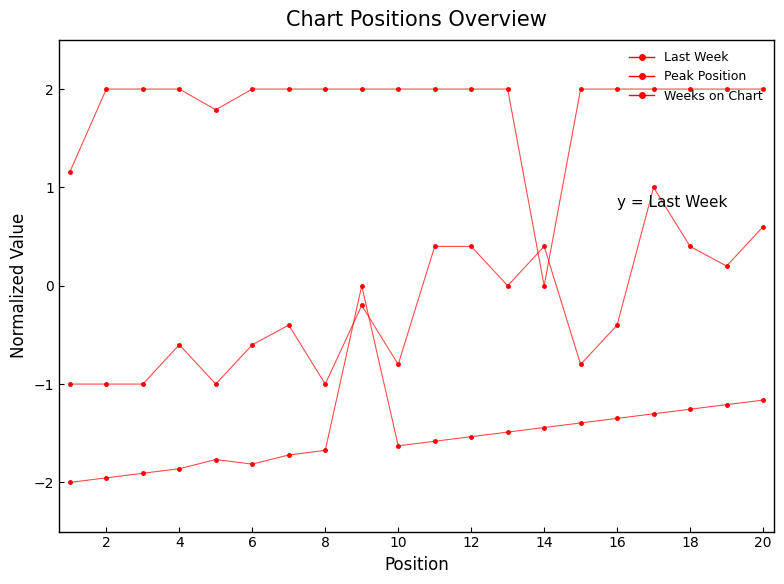

Does the chart have visible grid lines?

No